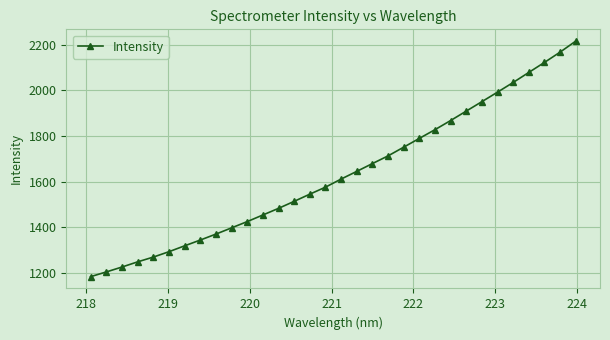

What is the smallest value displayed?

1183.5